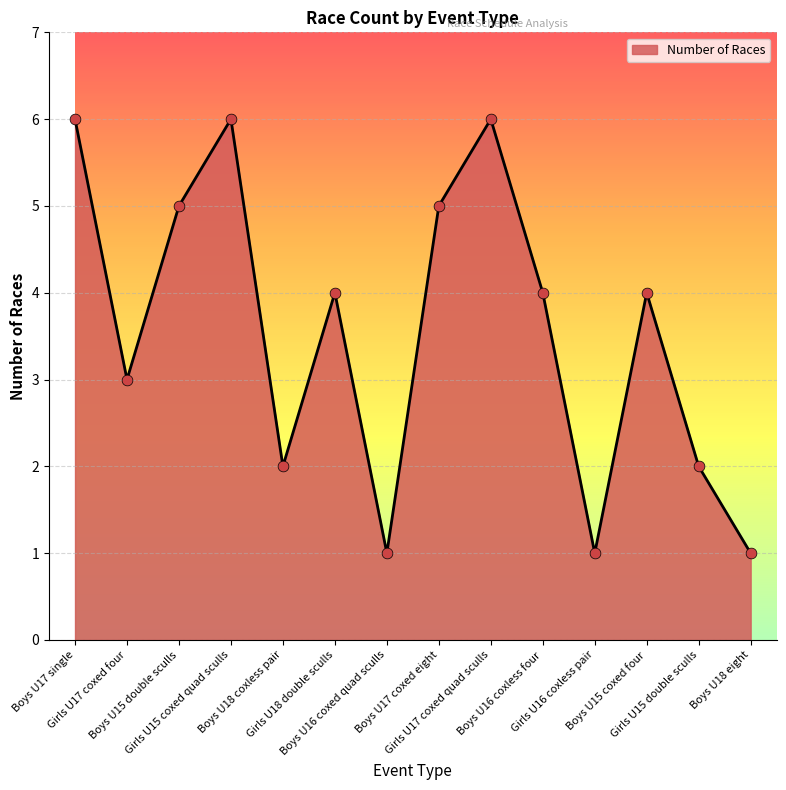

What is the change in value from Girls U17 coxed quad sculls to Boys U15 coxed four?

-2